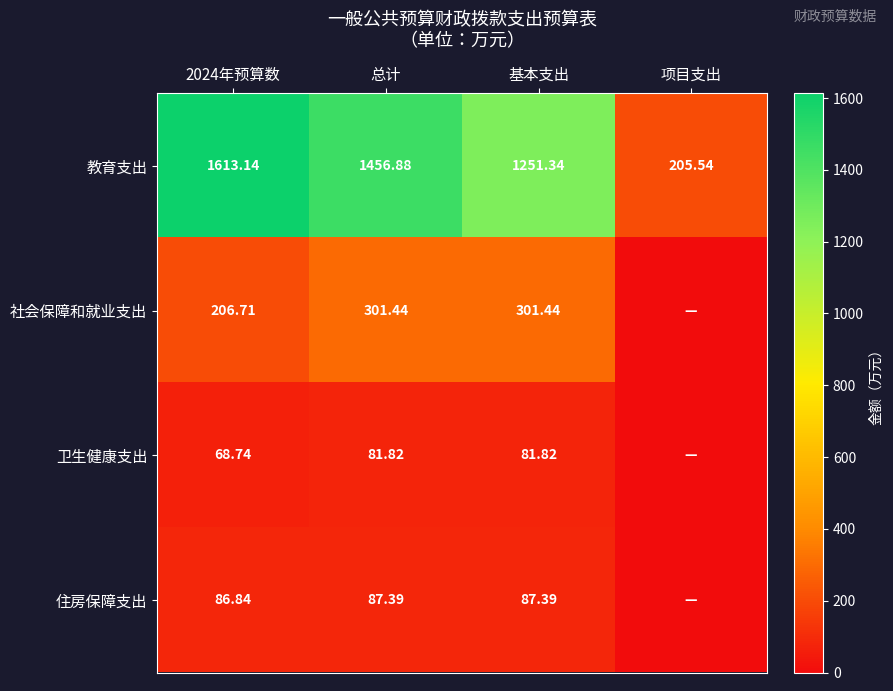

Where is 教育支出 nearest to the value 909?

基本支出